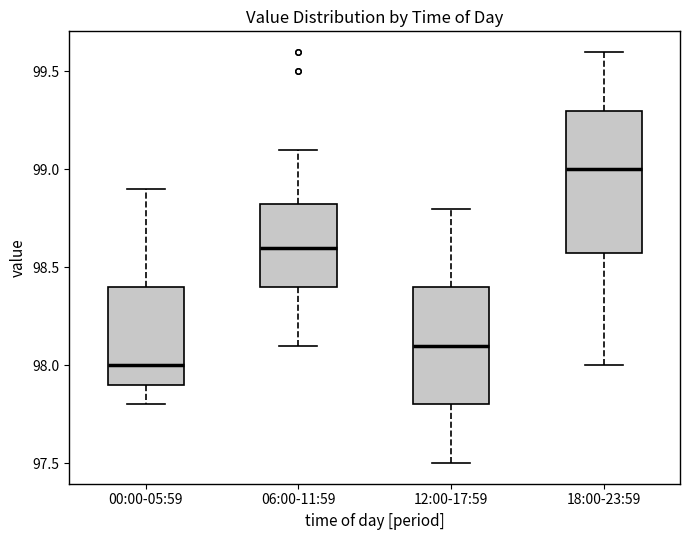

Reading left to right, read every box against the y-axis: the position of its median line, the range the box covers, and the ends of its whiskers. The values are not printed on the chart, so give them approximately, as read against the axis.

00:00-05:59: median 98.00, box 97.90 to 98.40, whiskers 97.80 to 98.90
06:00-11:59: median 98.60, box 98.40 to 98.85, whiskers 98.10 to 99.10
12:00-17:59: median 98.10, box 97.80 to 98.40, whiskers 97.50 to 98.80
18:00-23:59: median 99.00, box 98.60 to 99.30, whiskers 98.00 to 99.60